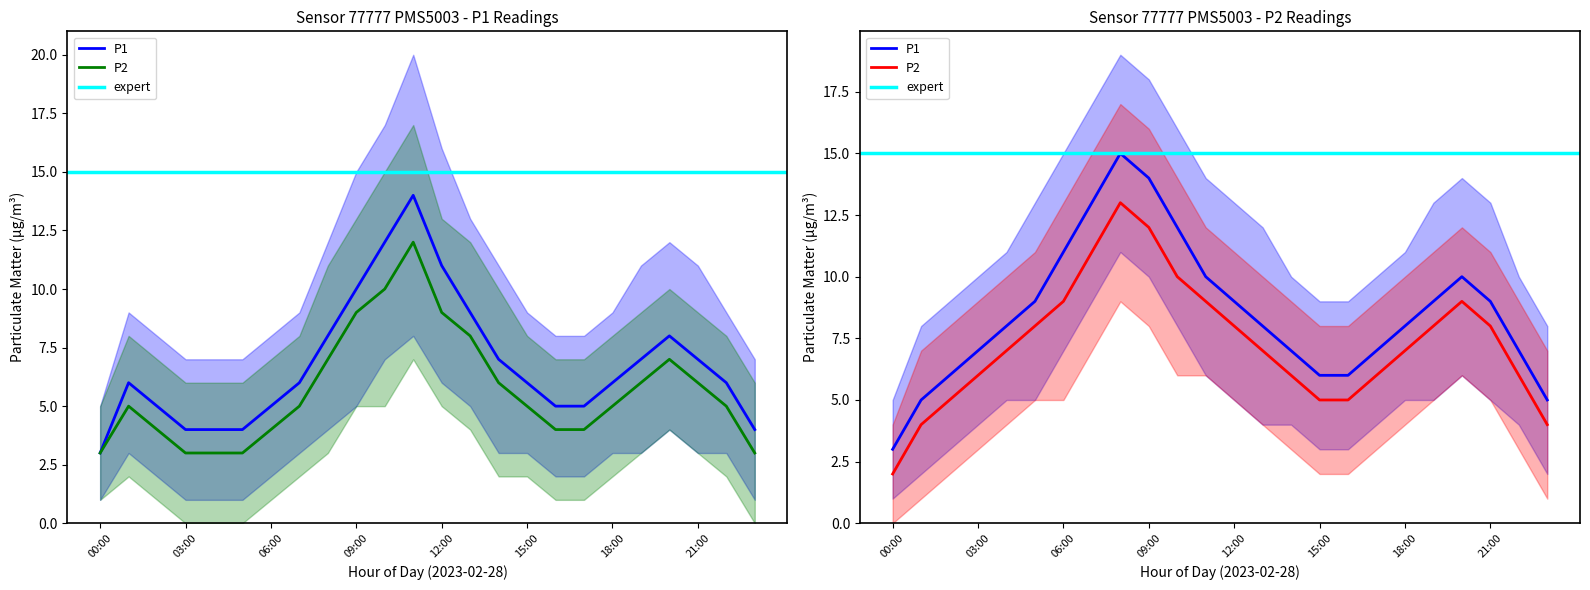

What is the lowest value of the P1 series?

3